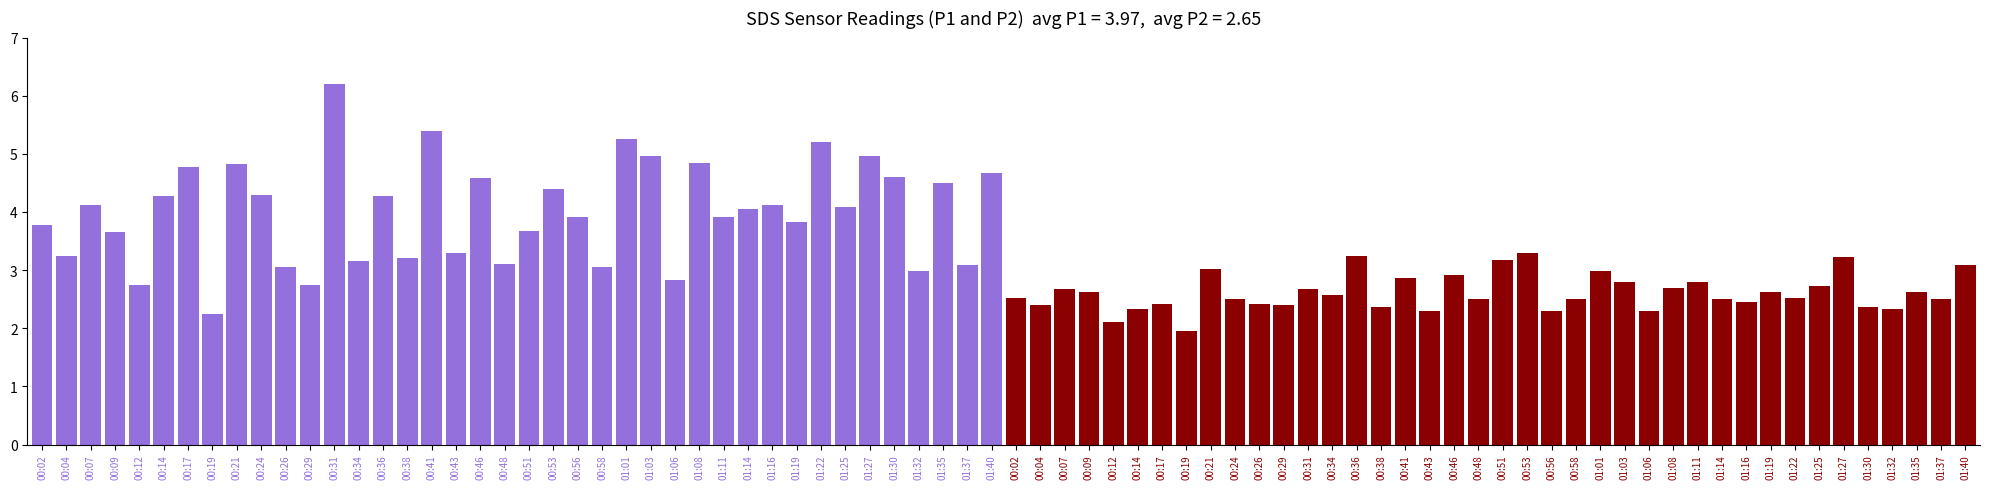

What is the approximate value of SDS_P1 at 00:36?

4.3